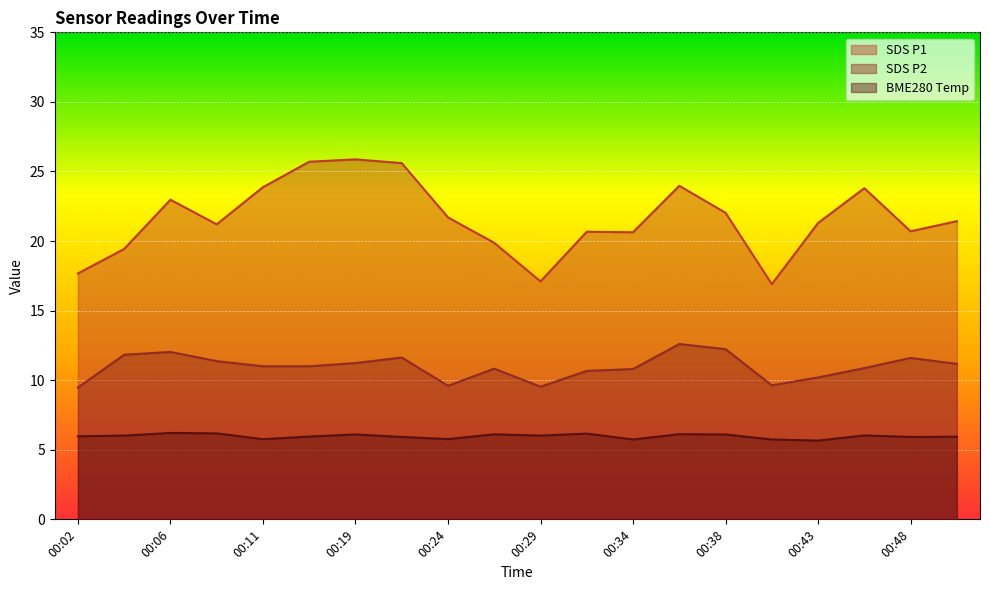

How many lines are shown in the chart?

3